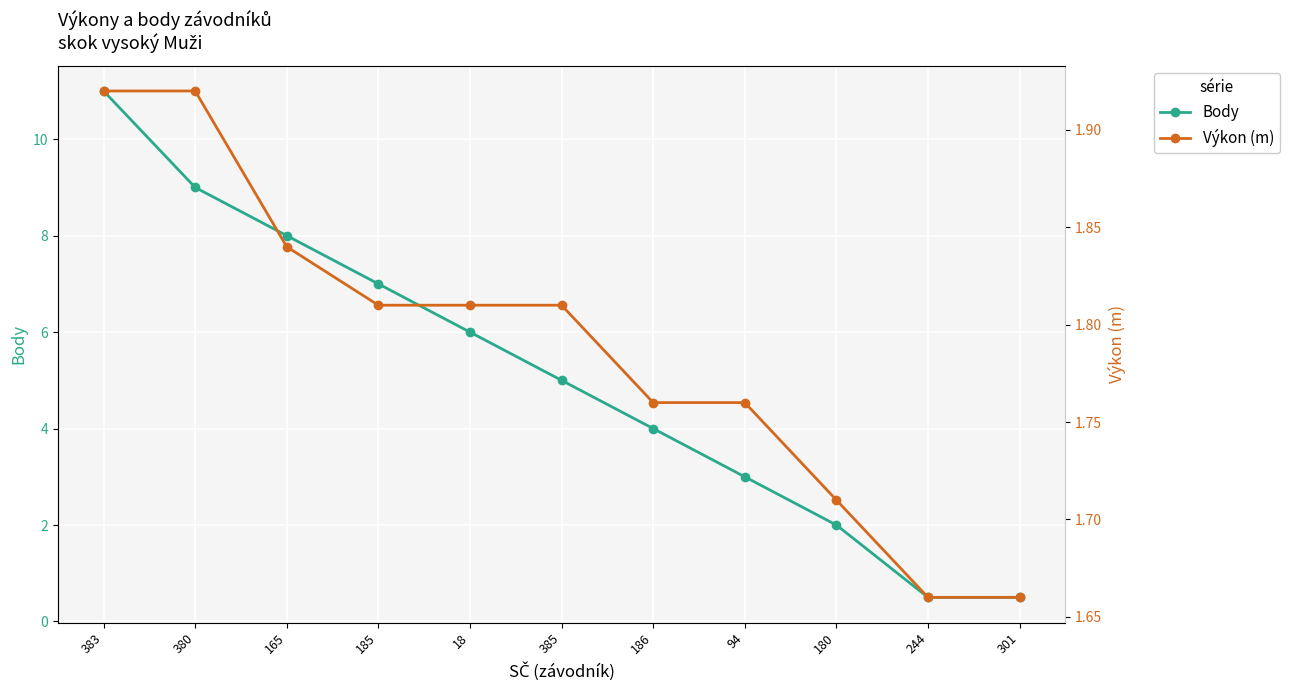

Reading left to right, transcribe all the data shown in this chart.

Body: 11.0	9.0	8.0	7.0	6.0	5.0	4.0	3.0	2.0	0.5	0.5
Výkon (m): 1.9	1.9	1.8	1.8	1.8	1.8	1.8	1.8	1.7	1.7	1.7